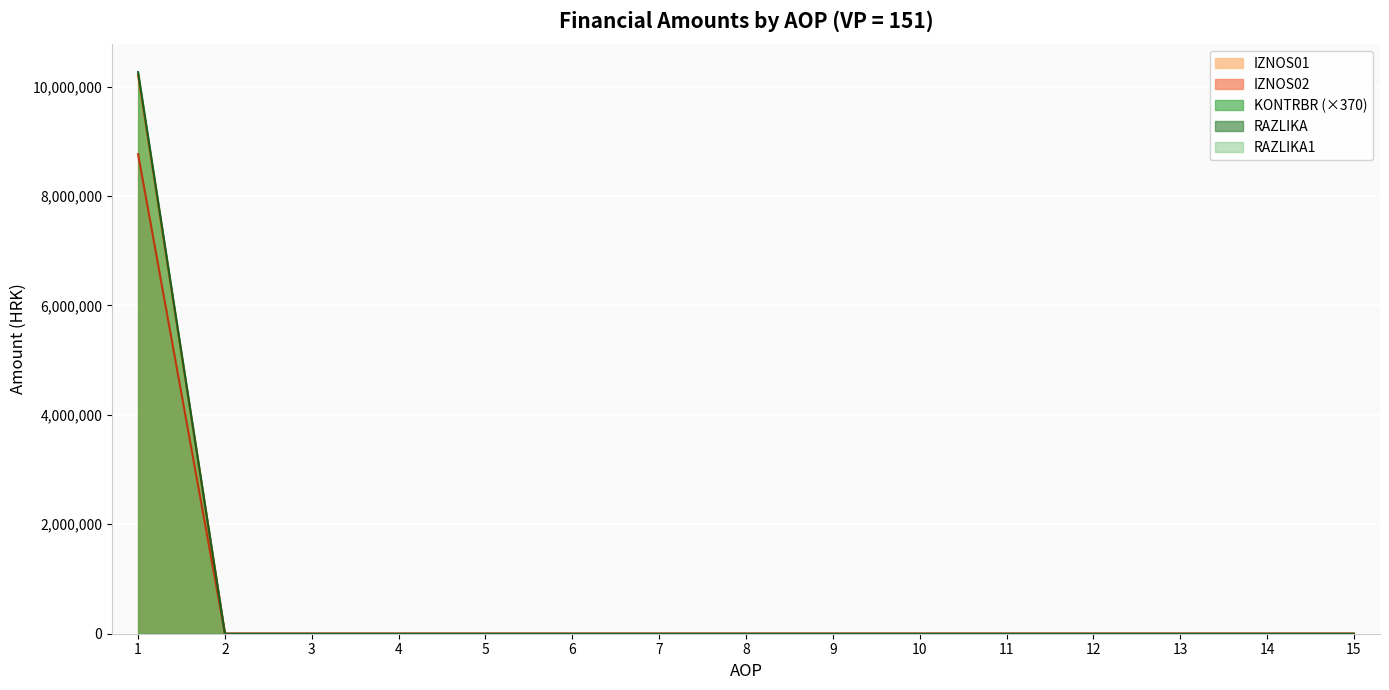

How many lines are shown in the chart?

5